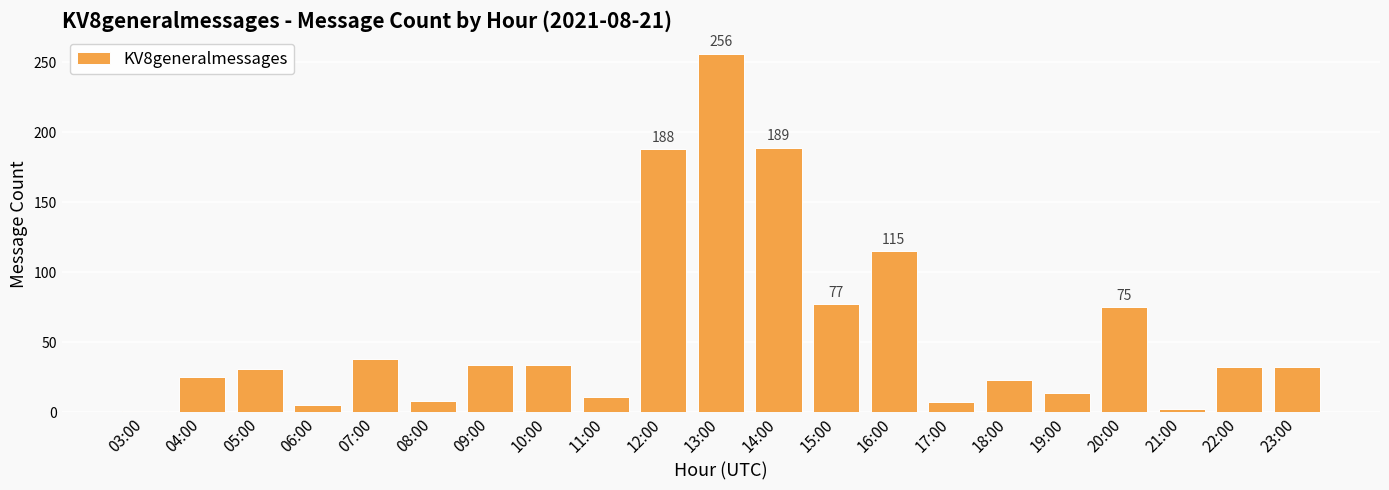

Where is the data nearest to the value 128?

16:00